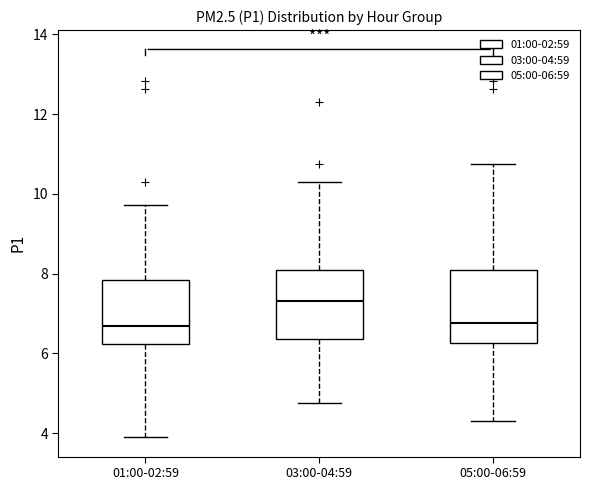

Reading left to right, read every box against the y-axis: the position of its median line, the range the box covers, and the ends of its whiskers. The values are not printed on the chart, so give them approximately, as read against the axis.

01:00-02:59: median 6.6, box 6.2 to 7.8, whiskers 4.0 to 9.8
03:00-04:59: median 7.4, box 6.4 to 8.0, whiskers 4.8 to 10.4
05:00-06:59: median 6.8, box 6.2 to 8.0, whiskers 4.4 to 10.8